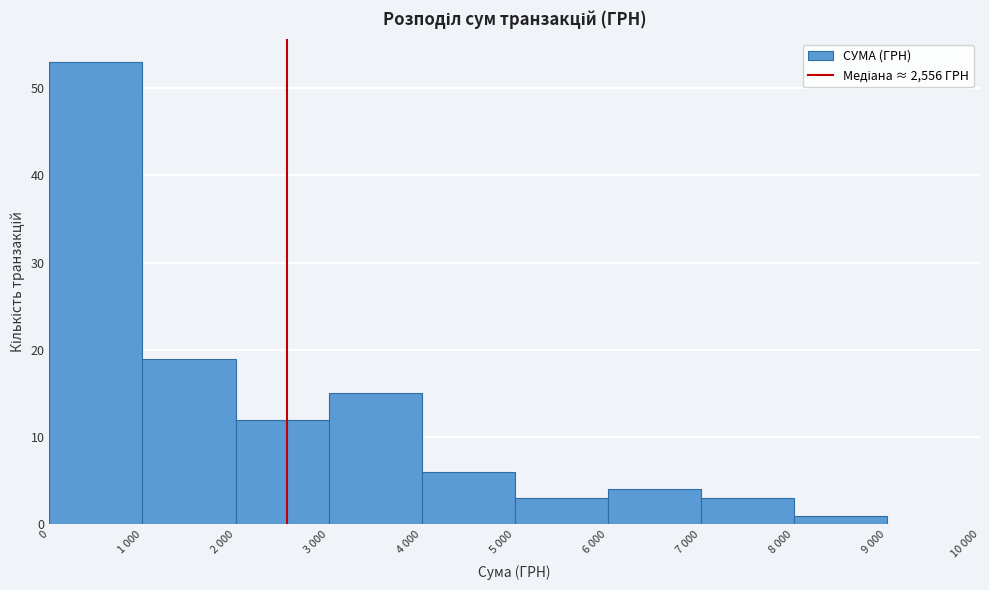

Reading right to left, extract all data points from this chart.

9 000=0	8 000=1	7 000=3	6 000=4	5 000=3	4 000=6	3 000=15	2 000=12	1 000=19	0=53